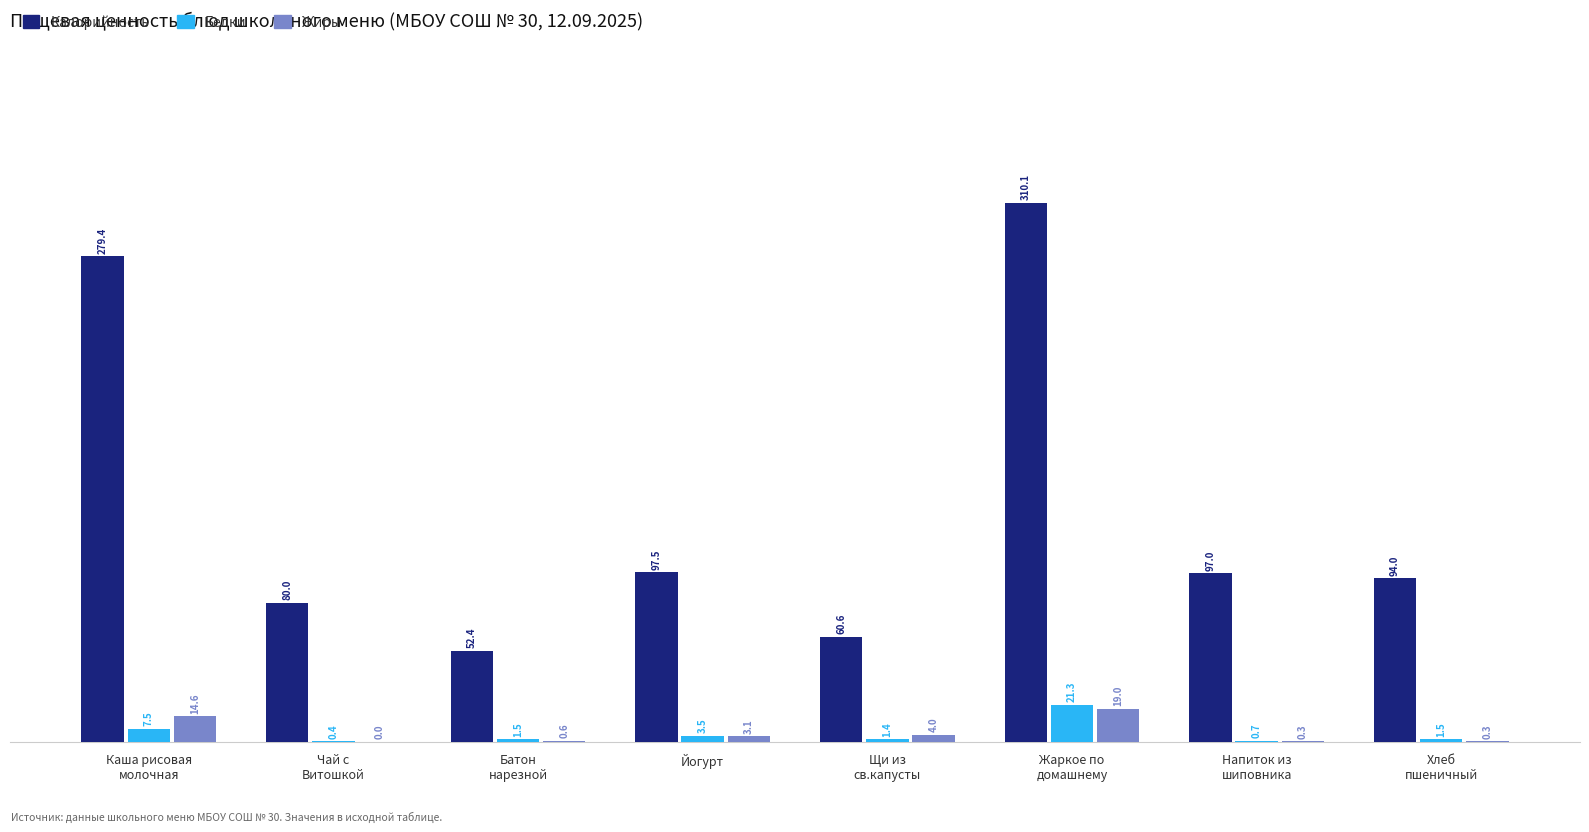

Which series has the largest total across all categories?

Калорийность